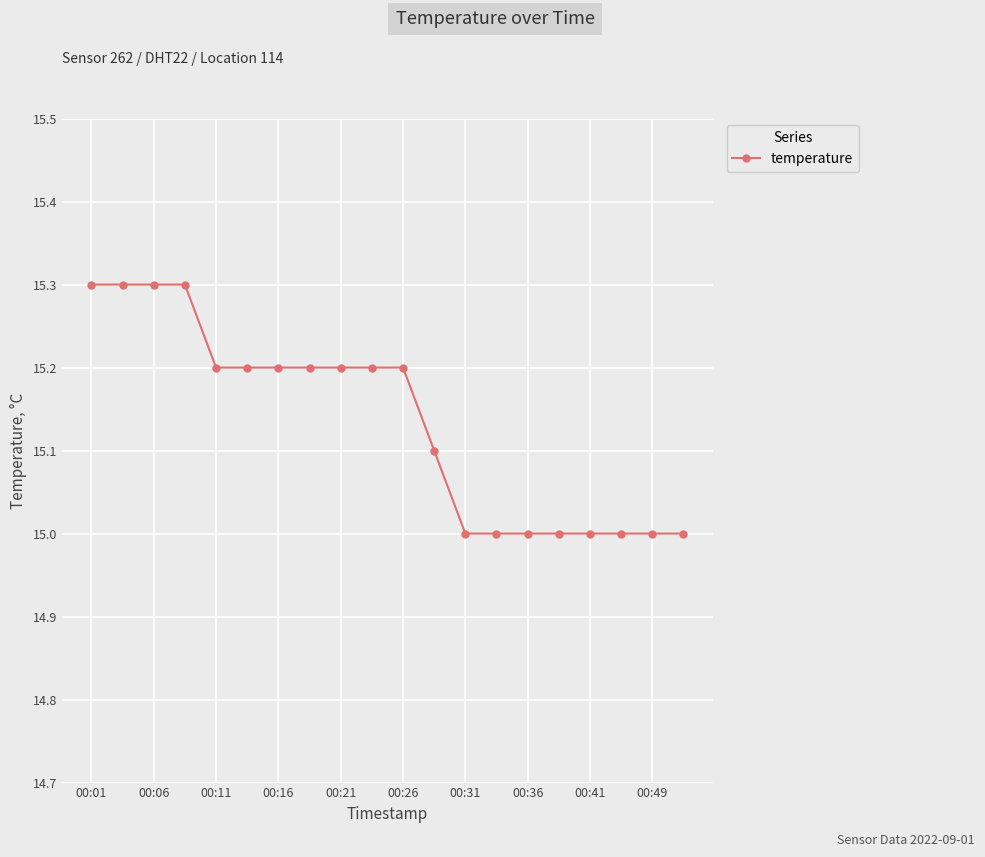

Does the chart have visible grid lines?

Yes